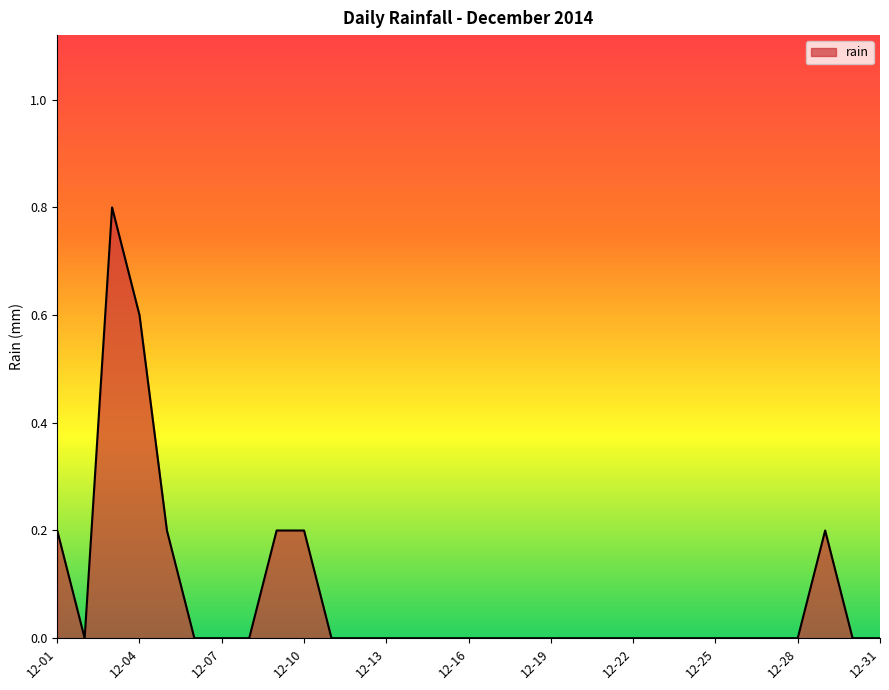

How many lines are shown in the chart?

1